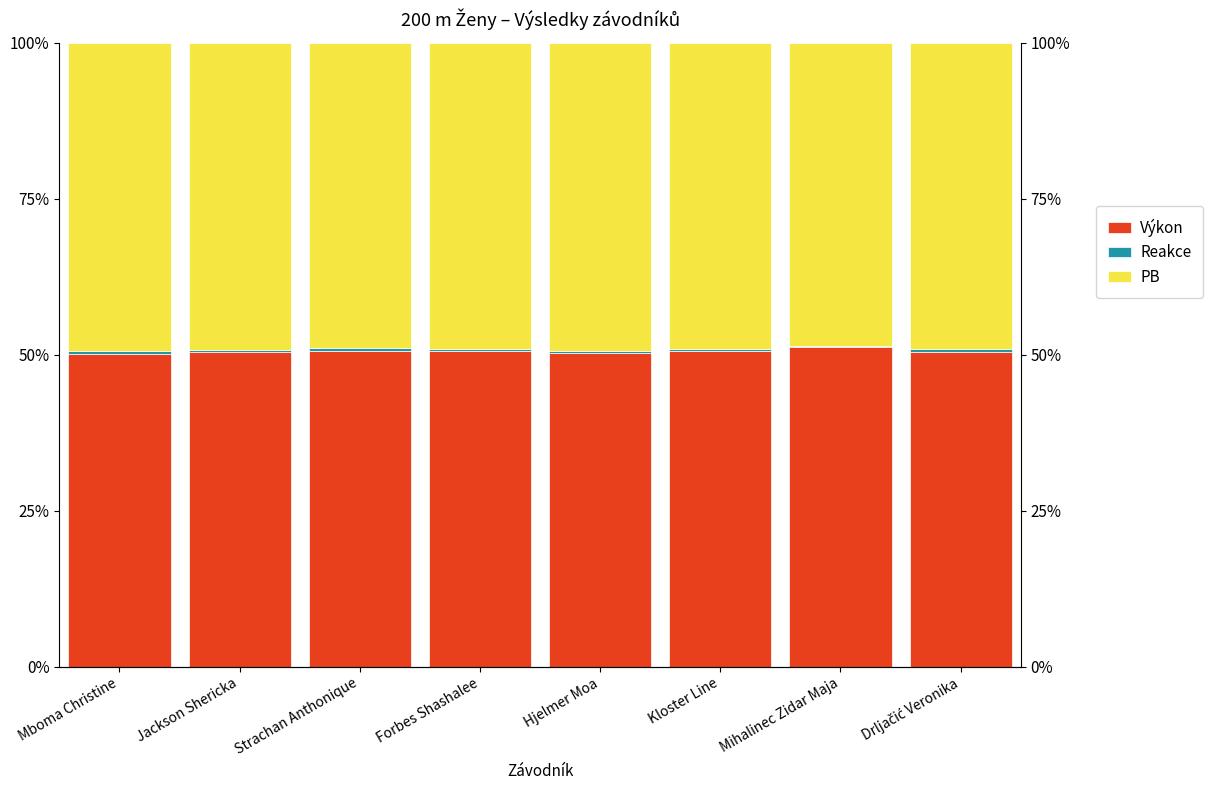

Rank the series at Kloster Line from lowest to highest value.

Reakce, PB, Výkon